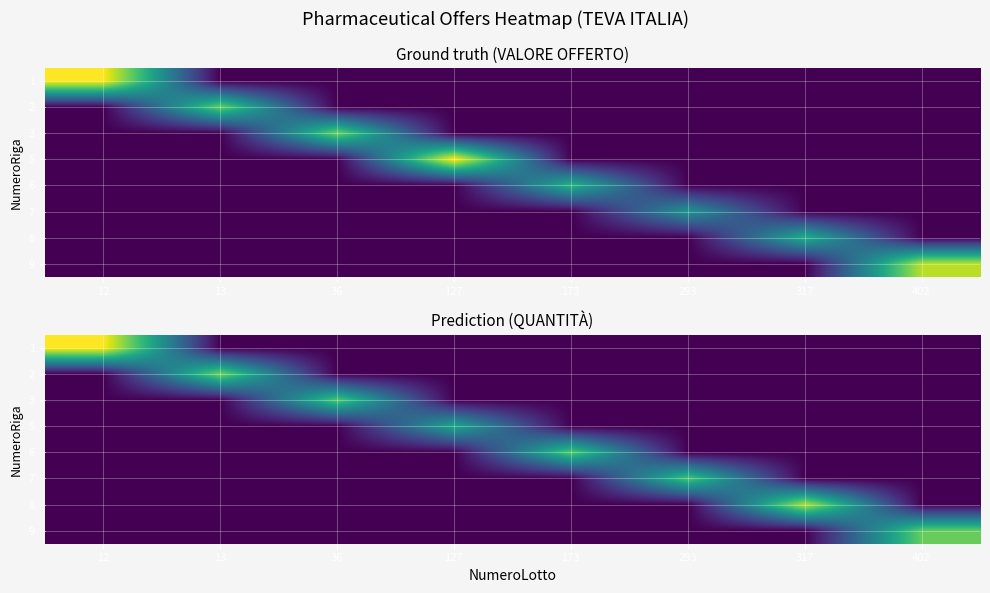

List the labels in order of 7 value, smallest first.

12, 13, 36, 127, 173, 317, 402, 293